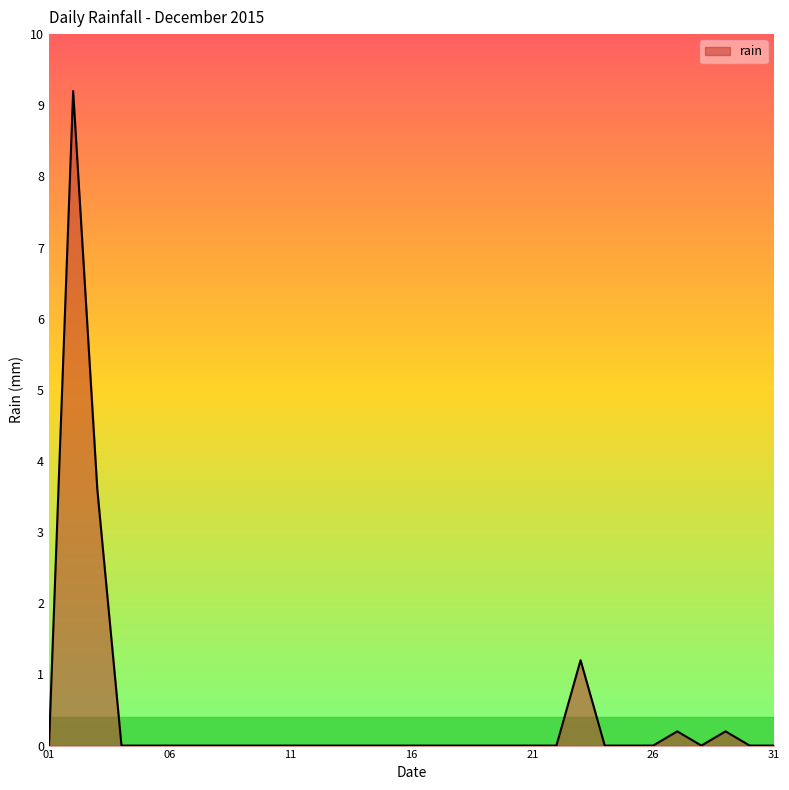

What is the difference between the maximum and minimum values?

9.2